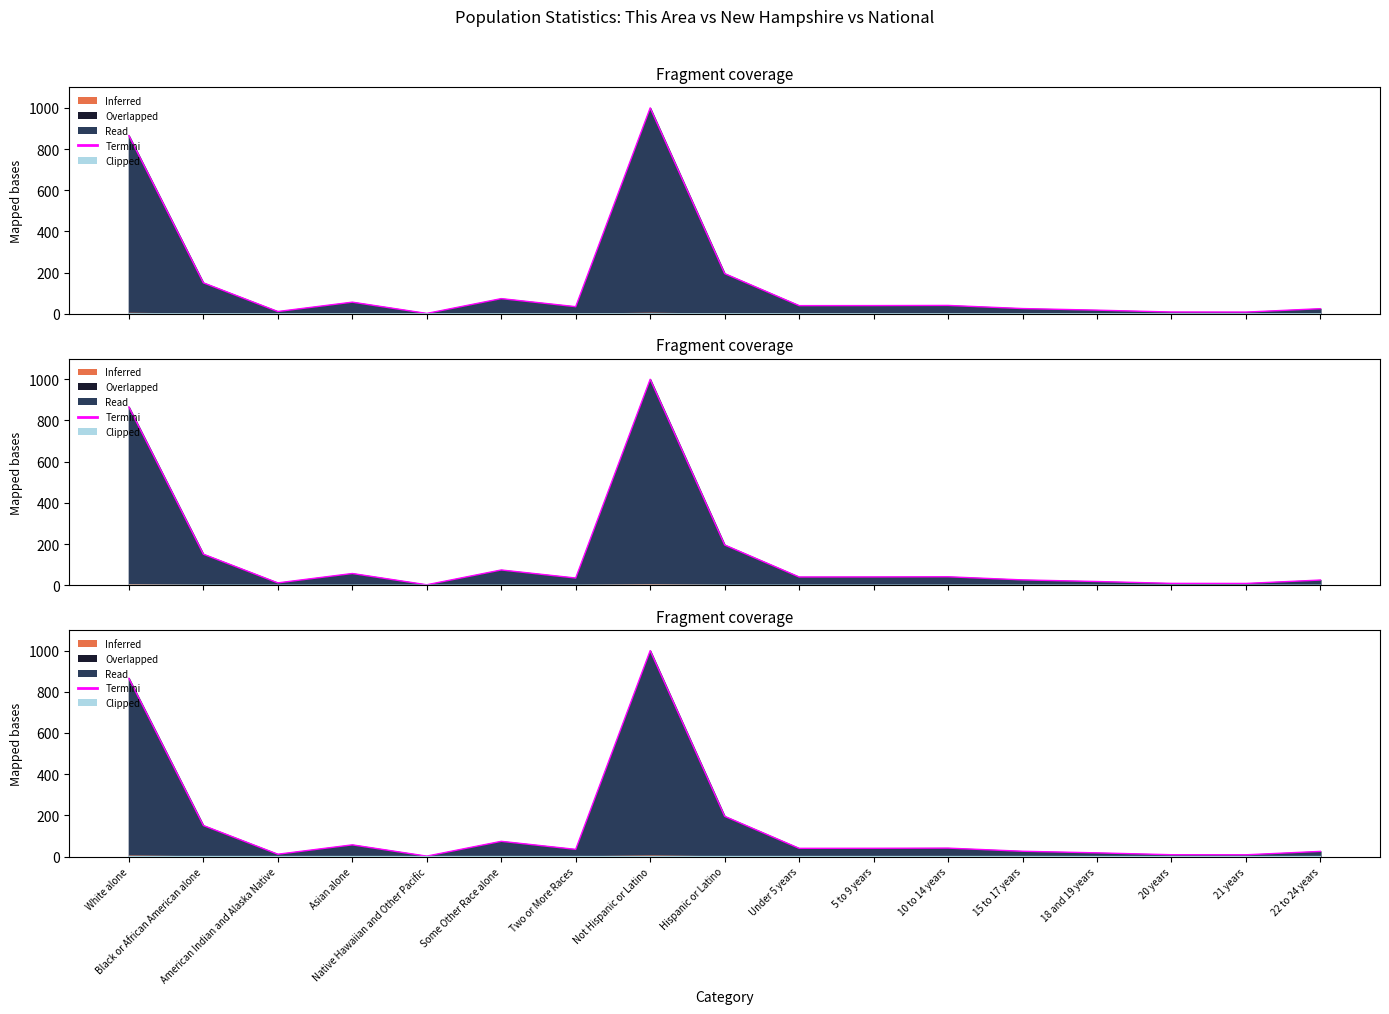

Which category has the lowest value in the Clipped series?

Native Hawaiian and Other Pacific